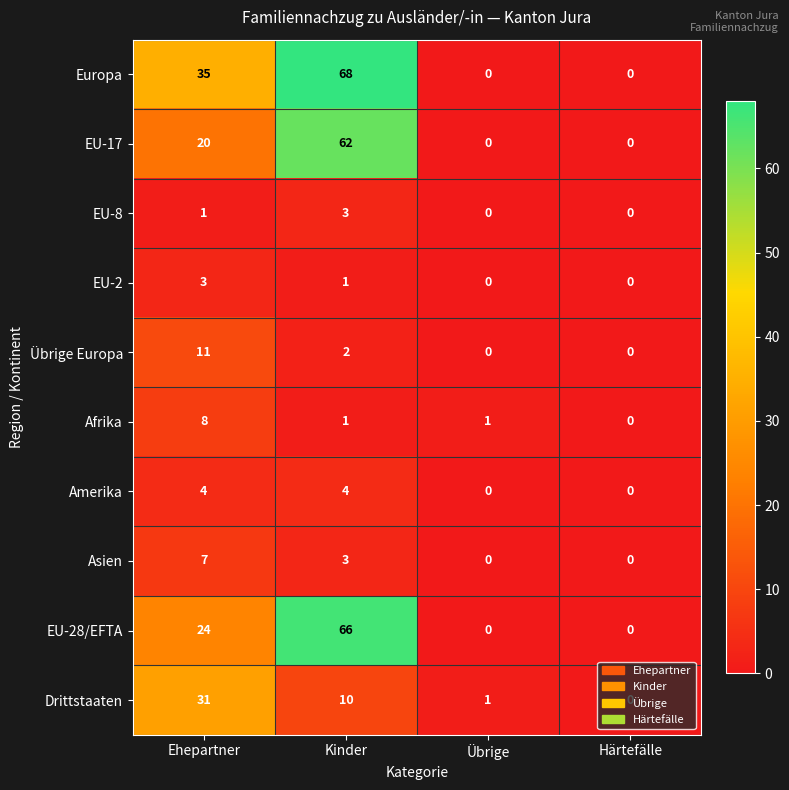

At which category is the sum across all series the highest?

Kinder